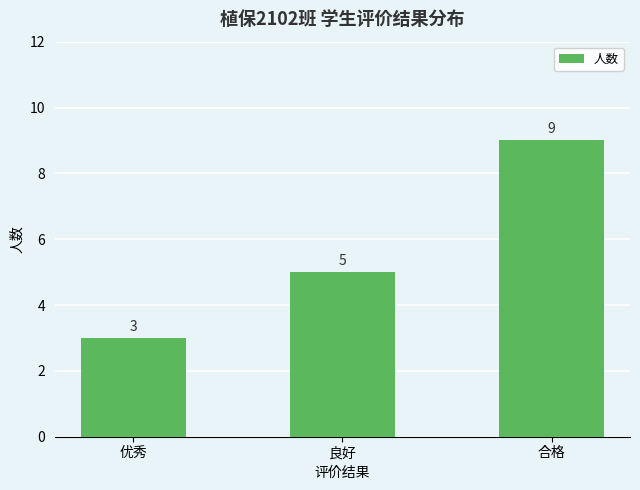

True or false: the data shows 9 at 合格.

True